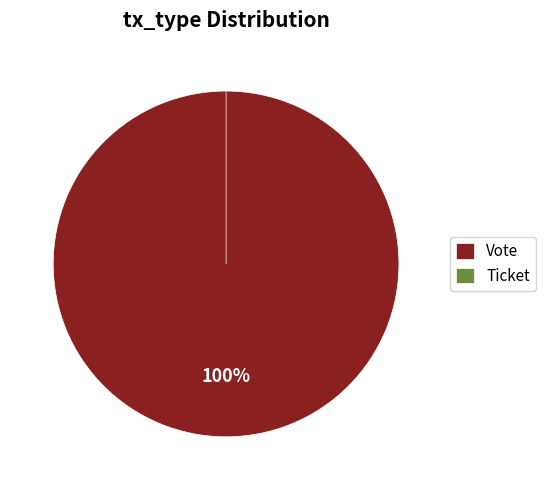

Does any single category account for the majority?

Yes